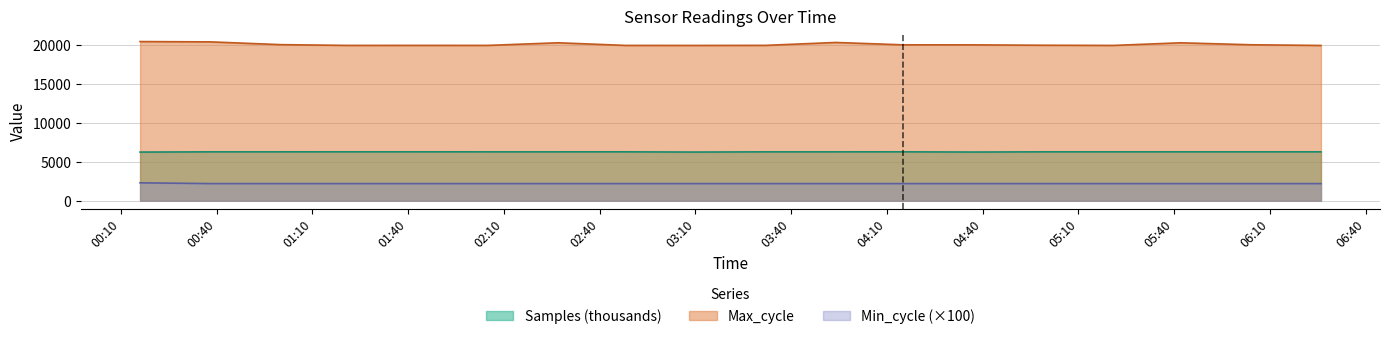

What is the value of the Samples point at the 13th from the left?

6245.8